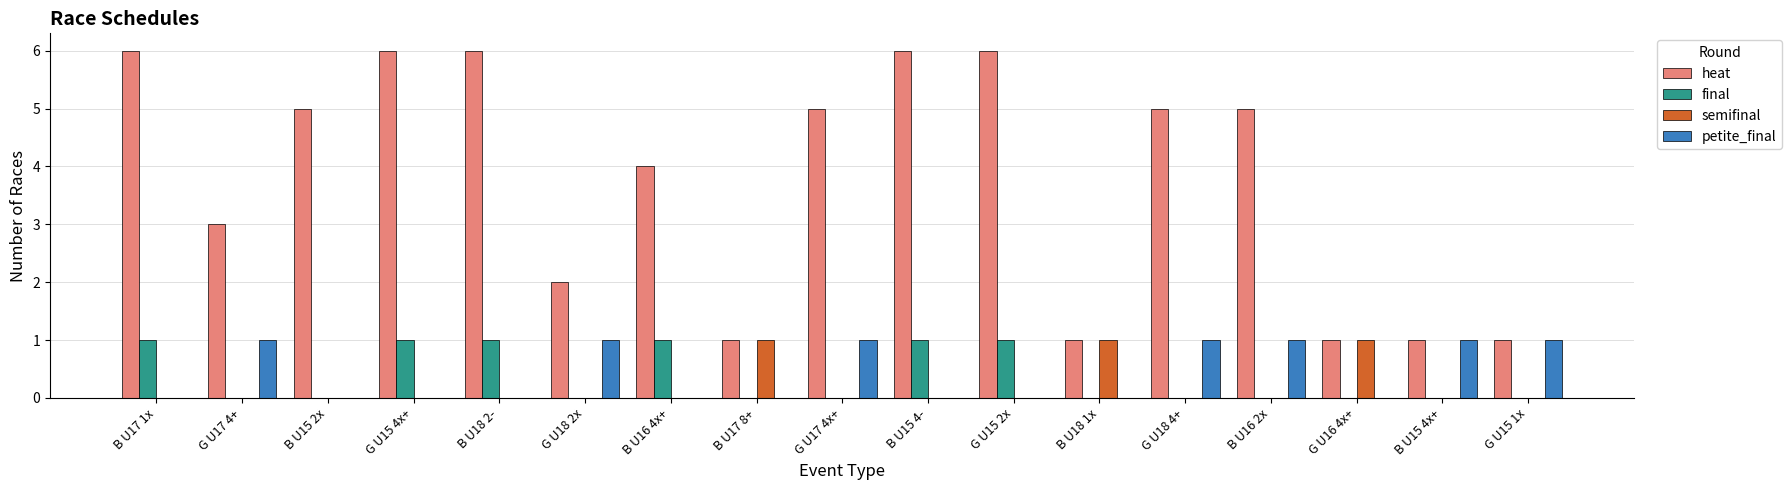

What is the spread (max minus min) of values at B U17 8+?

1